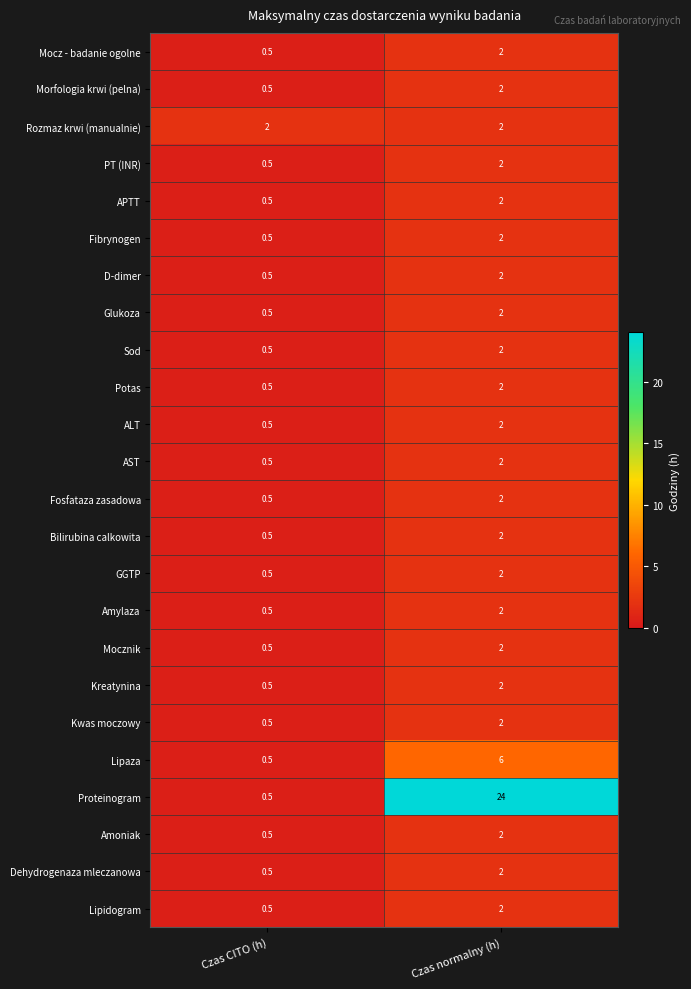

What is the spread (max minus min) of values at Czas CITO (h)?

1.5